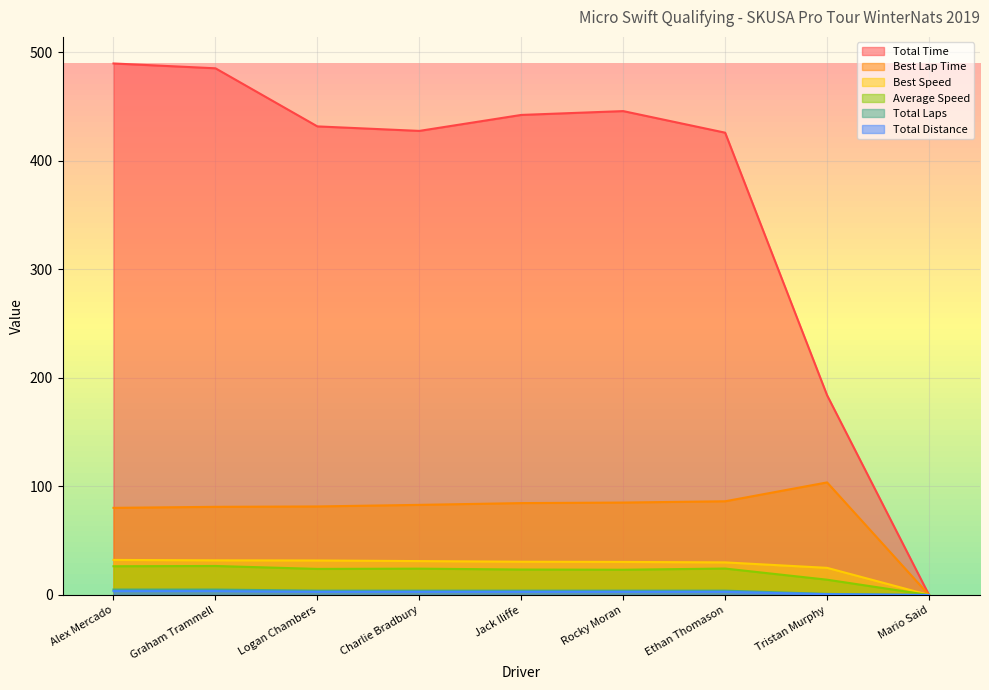

Which label corresponds to the smallest value in the chart?

Mario Said